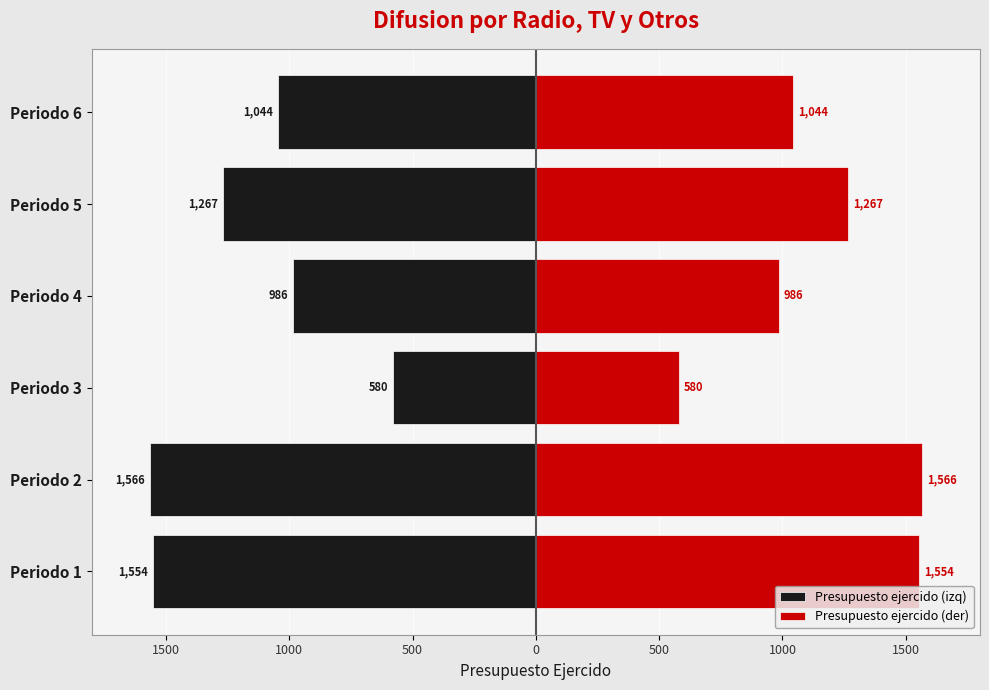

How many bars are there in total?

12